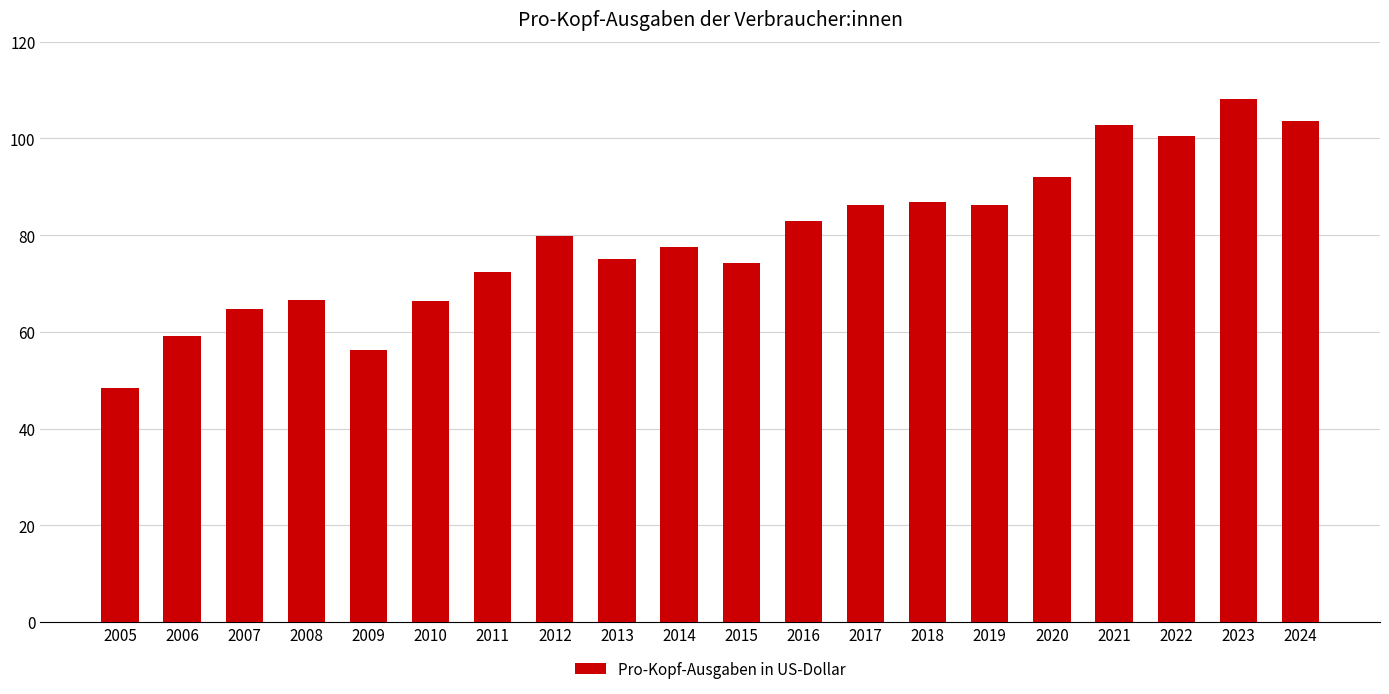

How many series are shown in this chart?

1